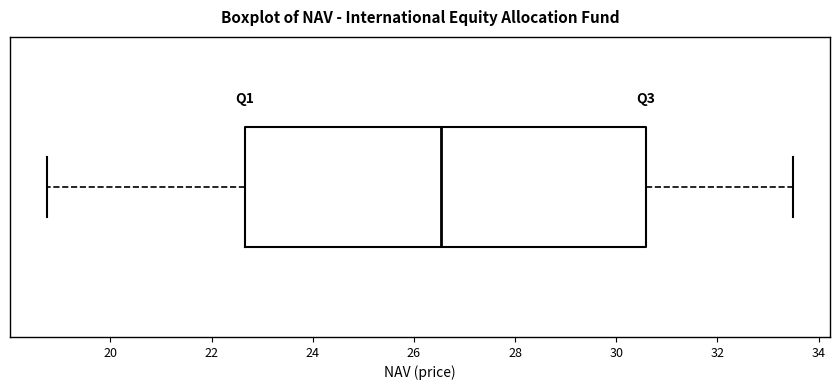

Transcribe this box plot: give where the median line is, the range the box spans, and where the two whiskers end, as read against the x-axis. The values are not printed on the chart, so give them approximately, as read against the axis.

median 26.6, box 22.6 to 30.6, whiskers 18.8 to 33.4